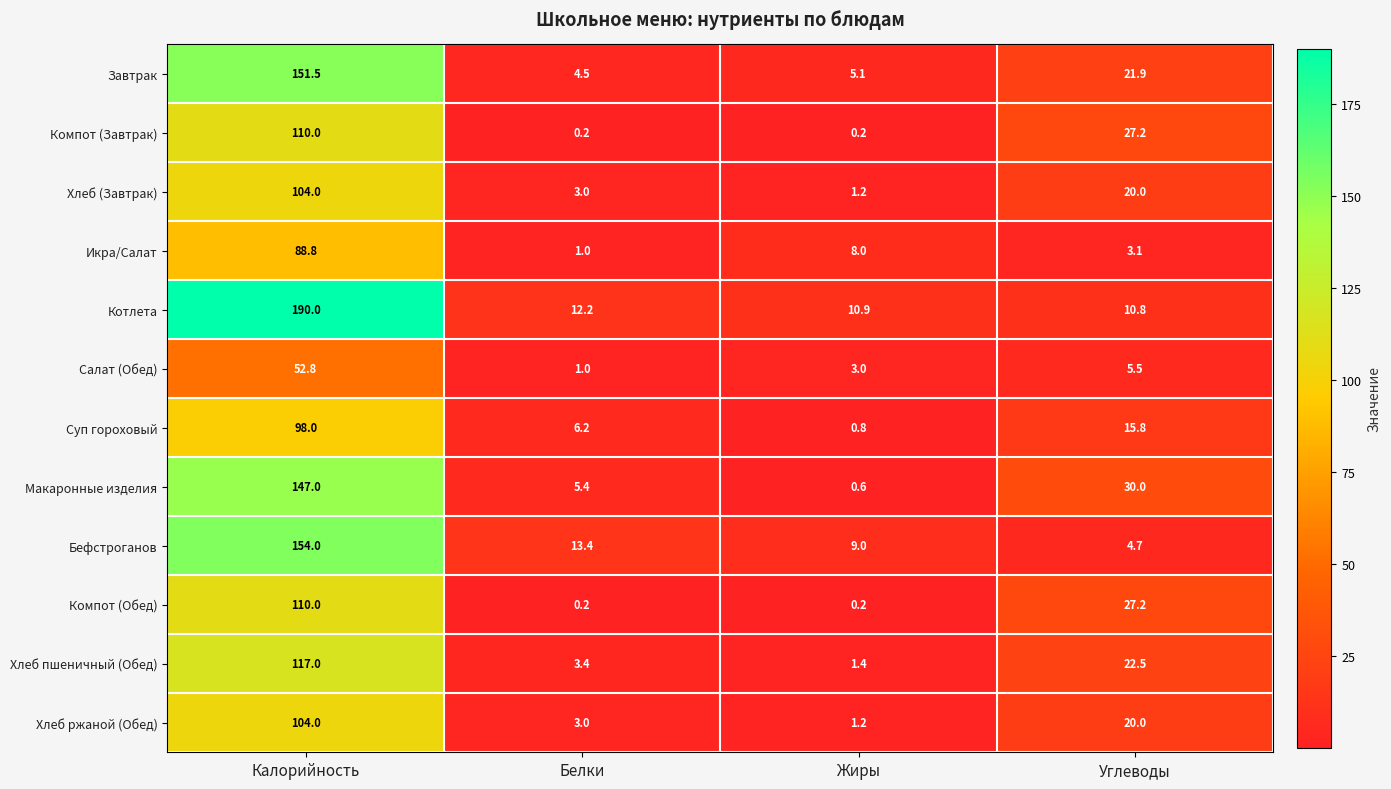

Between Жиры and Углеводы, which series saw the biggest shift?

Макаронные изделия